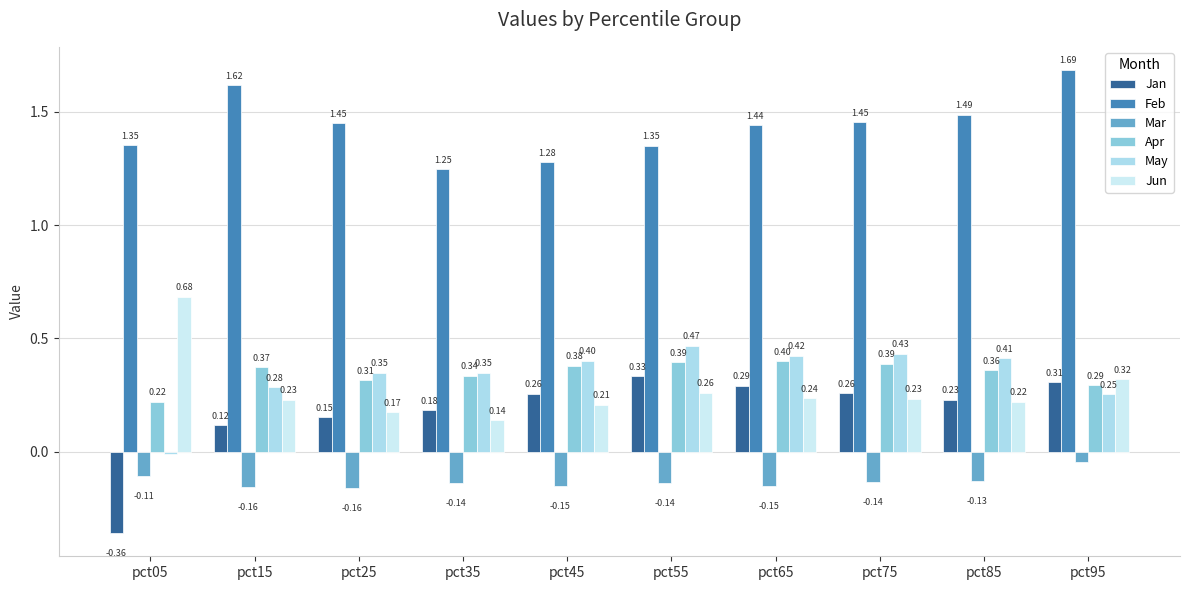

What is the approximate value of Jun at pct05?

0.7